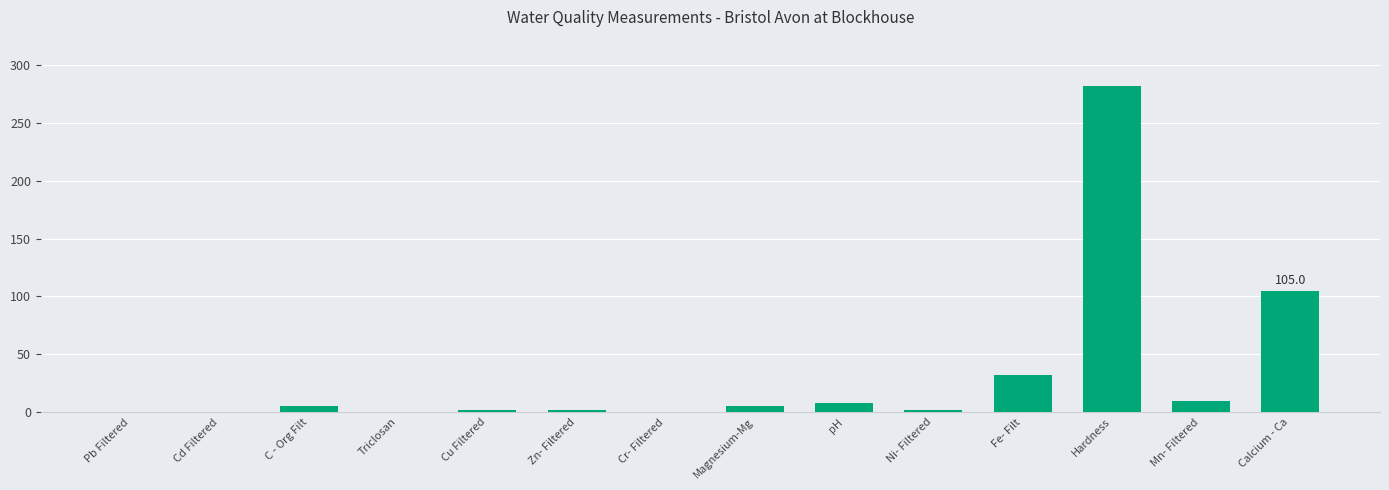

Are the bars horizontal?

No